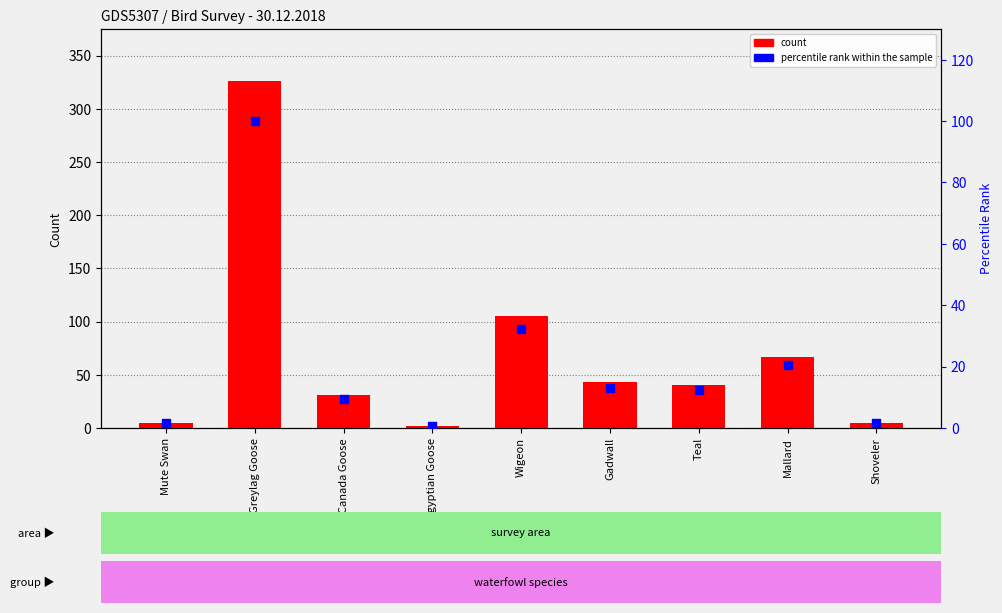

What is the total value across all series at Canada Goose?

40.5